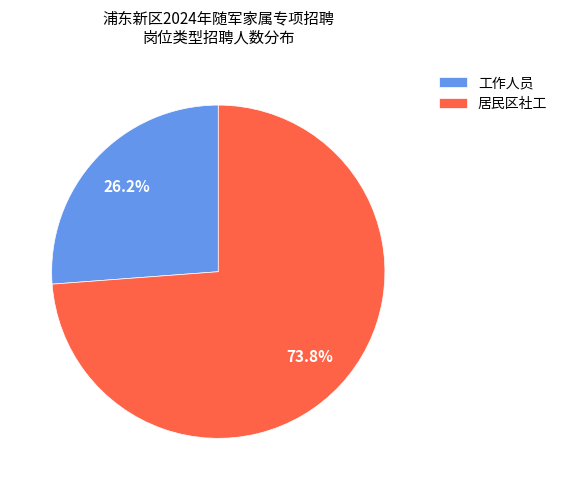

The 居民区社工 slice represents 85% of the pie. True or false?

False